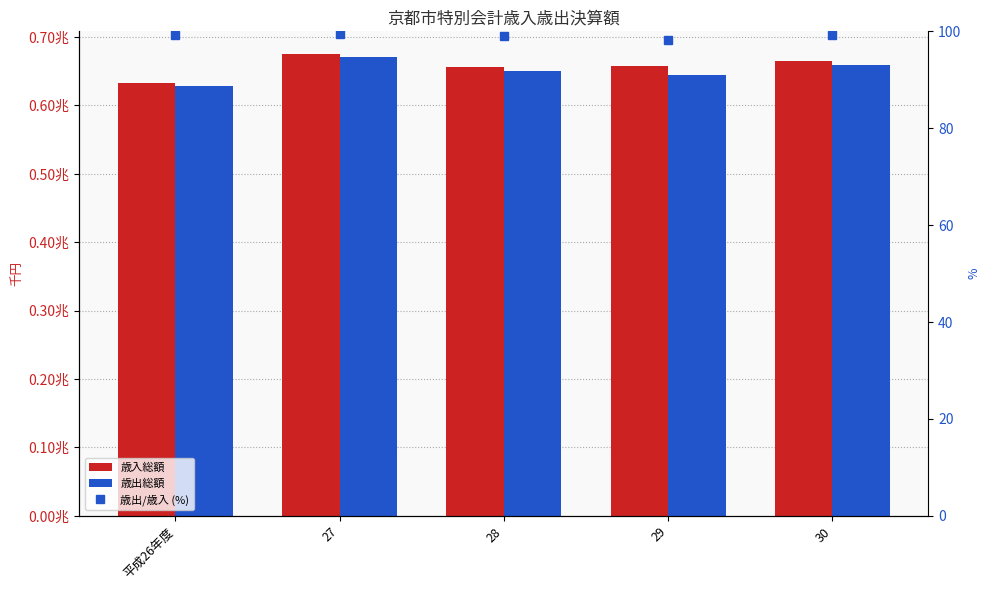

Rank the series at 平成26年度 from highest to lowest value.

歳入総額, 歳出総額, 歳出/歳入 (%)